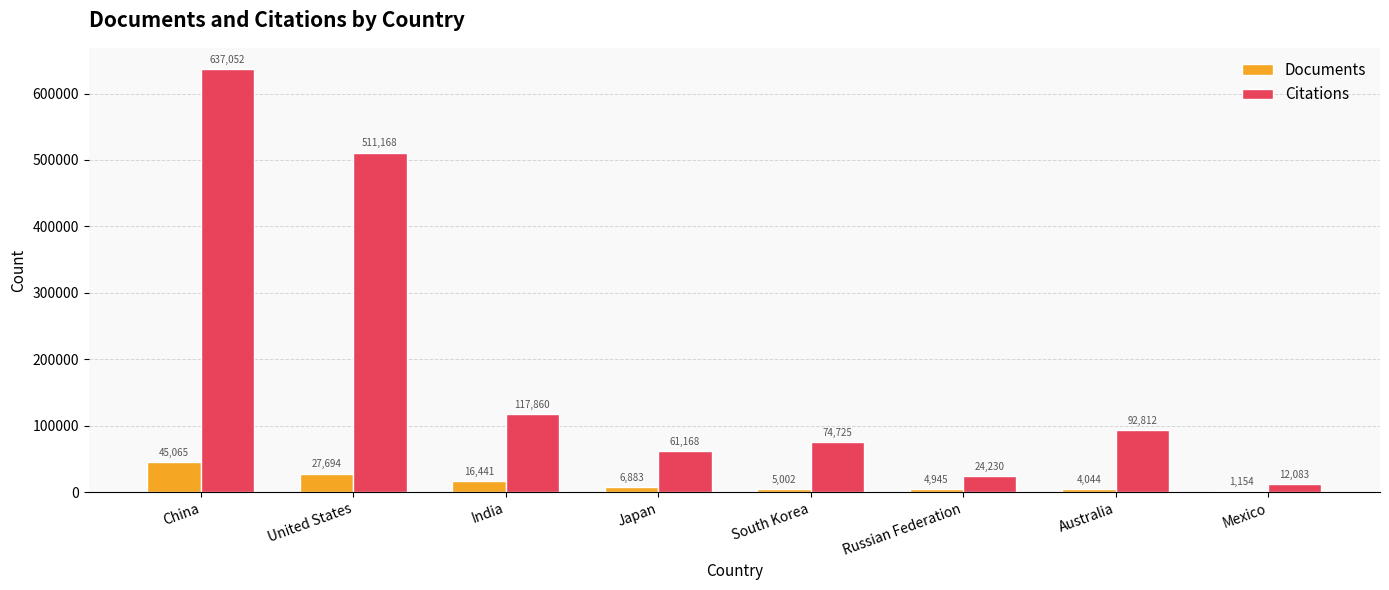

Reading left to right, extract all data points from this chart.

Documents: 45065	27694	16441	6883	5002	4945	4044	1154
Citations: 637052	511168	117860	61168	74725	24230	92812	12083